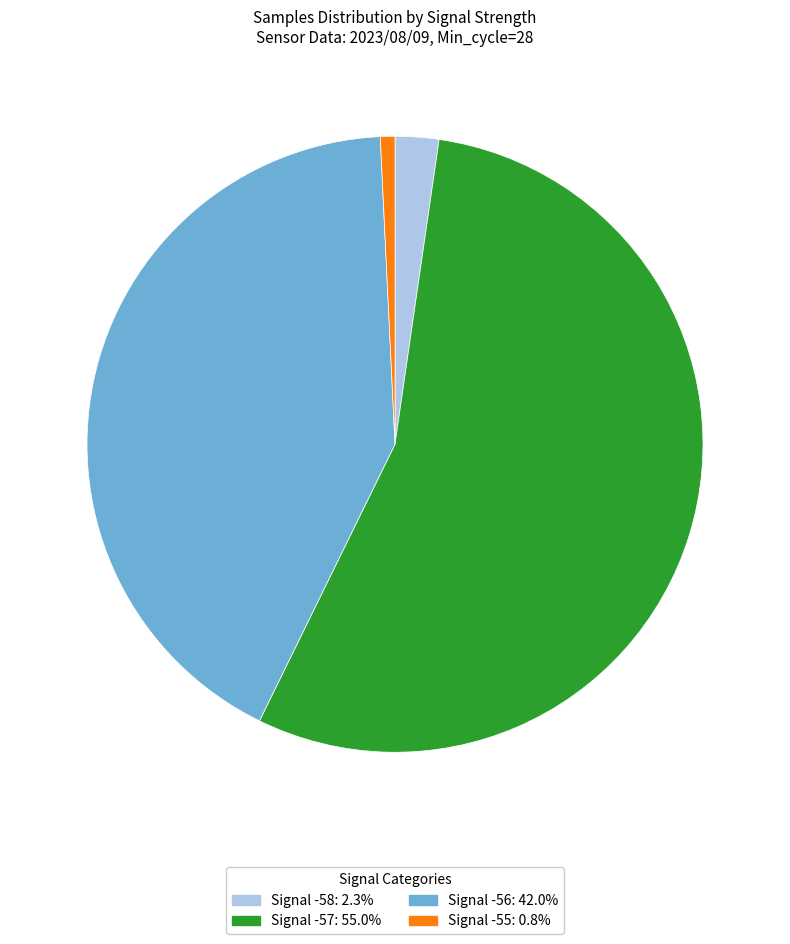

Count the number of slices in the pie.

4